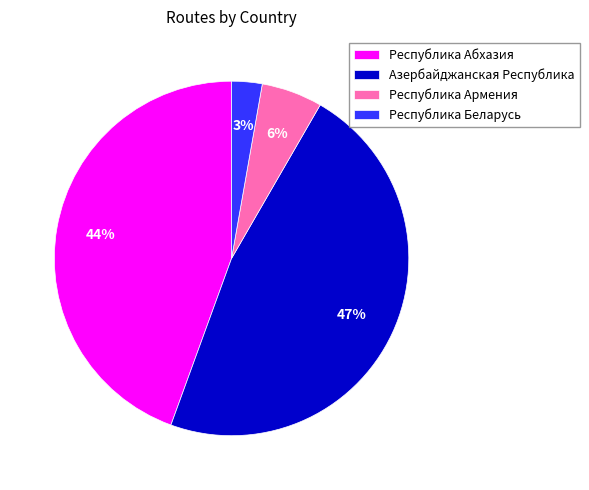

The Республика Армения slice represents 1% of the pie. True or false?

False